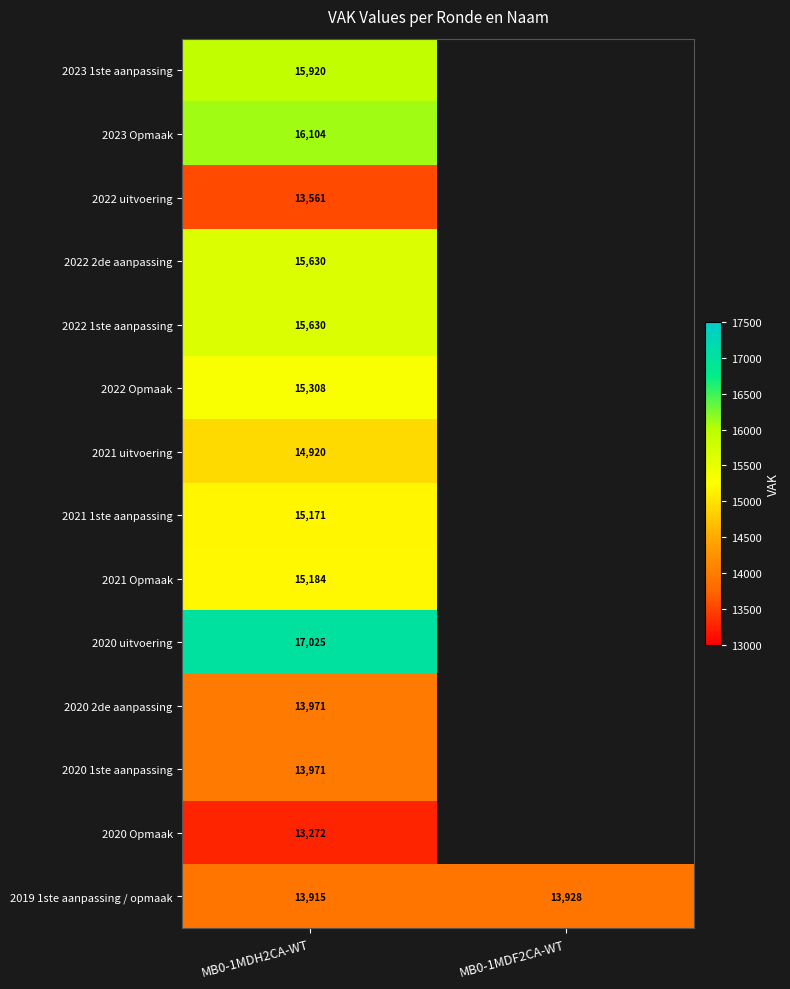

List the labels in order of 2019 1ste aanpassing / opmaak value, smallest first.

MB0-1MDH2CA-WT, MB0-1MDF2CA-WT